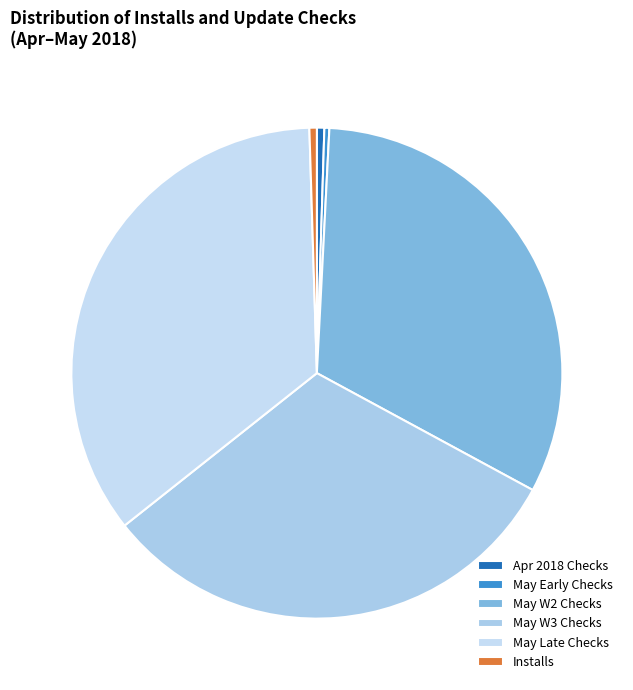

How many slices are in this pie chart?

6